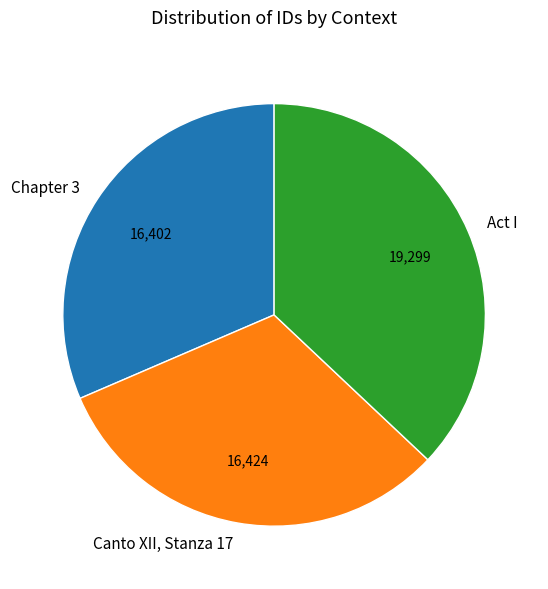

Do Act I and Chapter 3 together represent more than half of the pie?

Yes